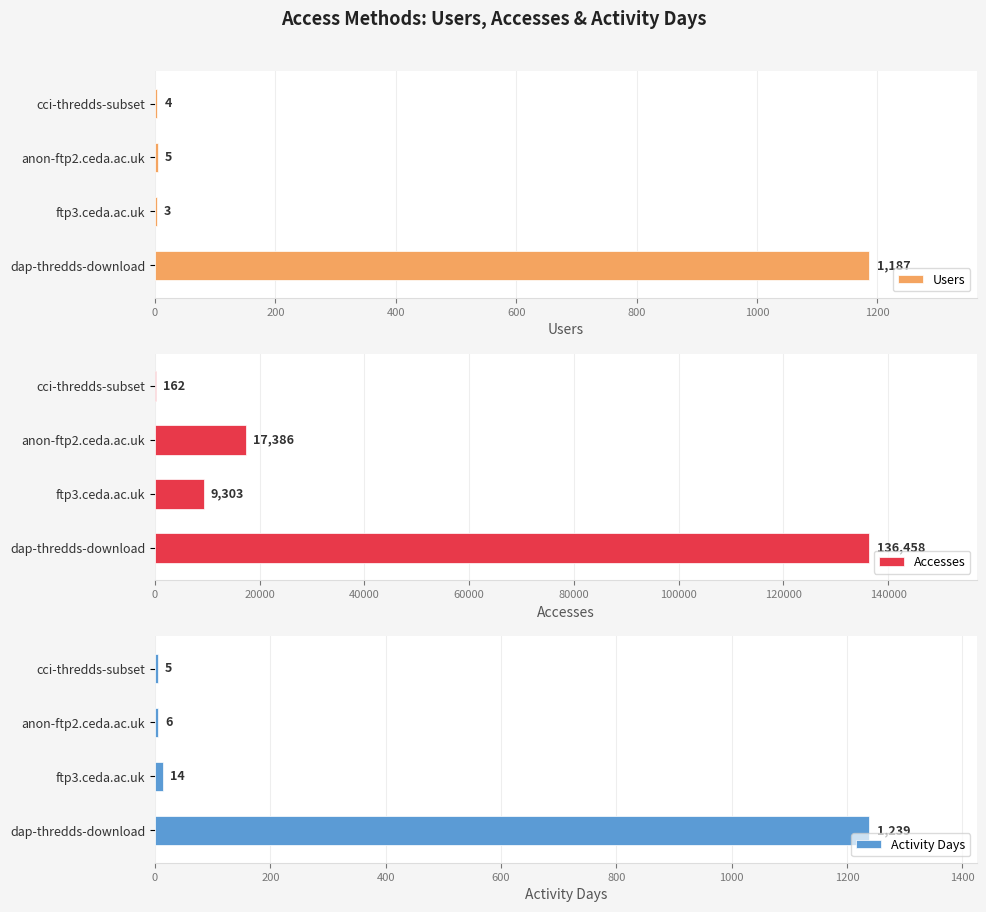

How many bars are there in total?

12